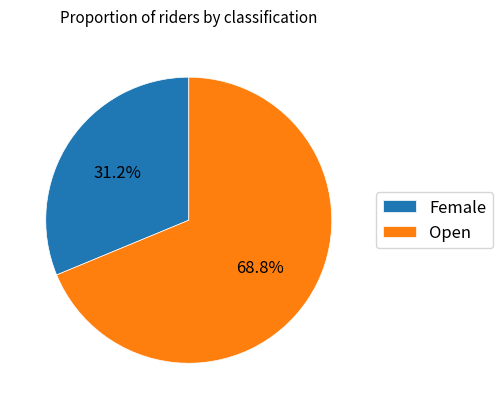

Is the sum of Female and Open greater than half?

Yes